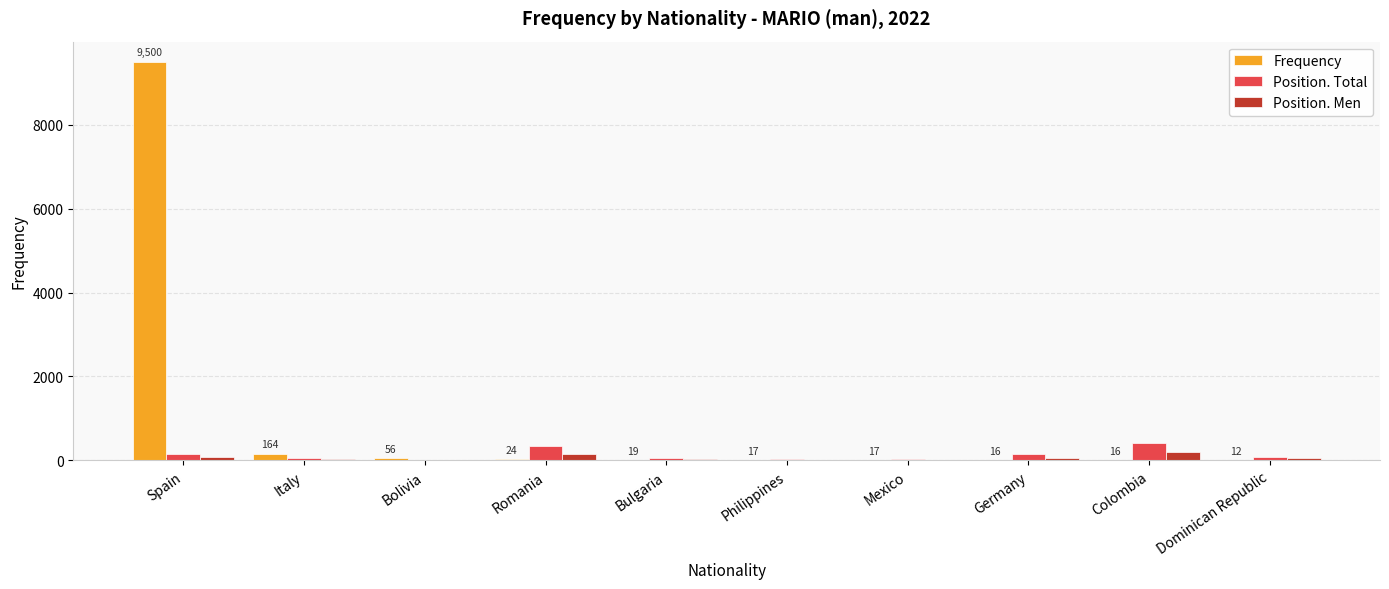

What is the maximum value for Frequency?

9500